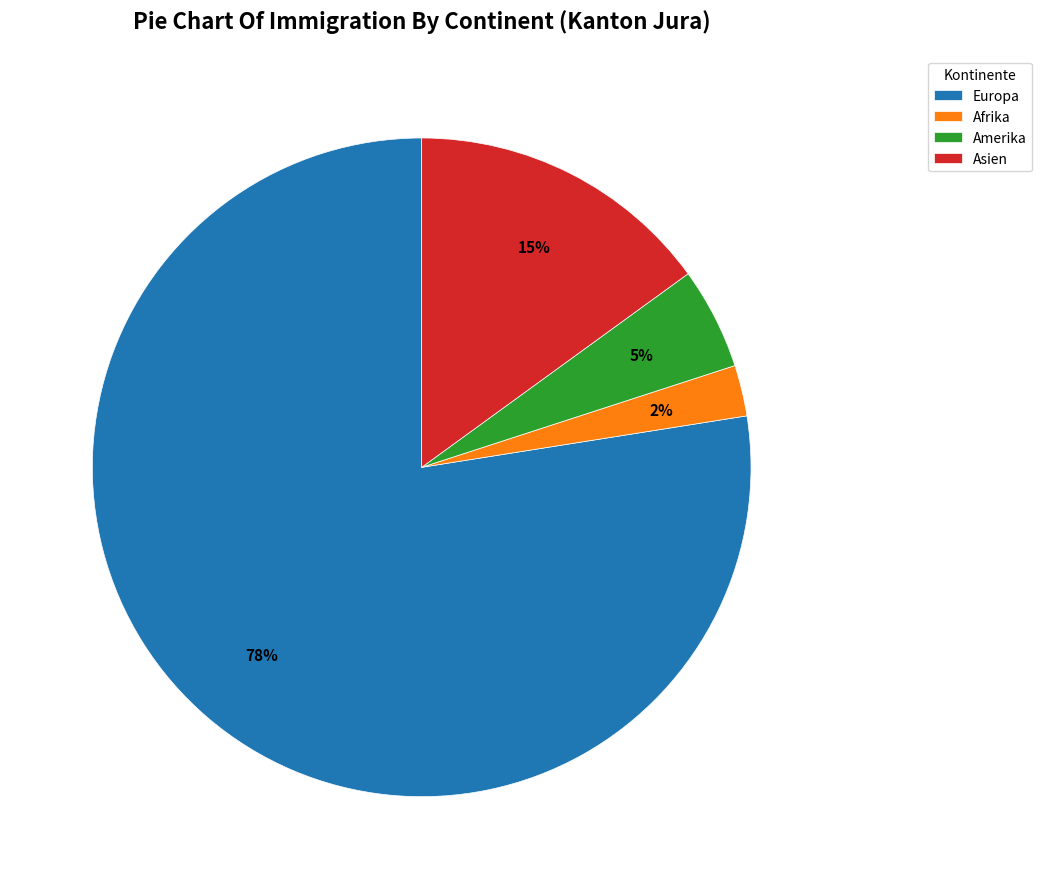

What percentage is the Europa slice, to the nearest percent?

78%